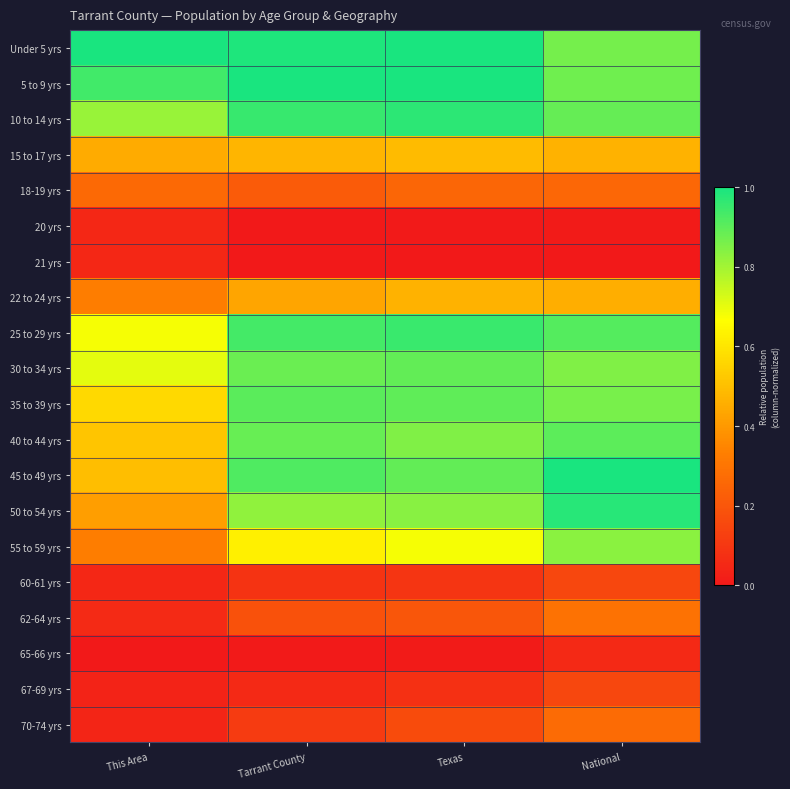

What is the total value across all series at Tarrant County?

10.5